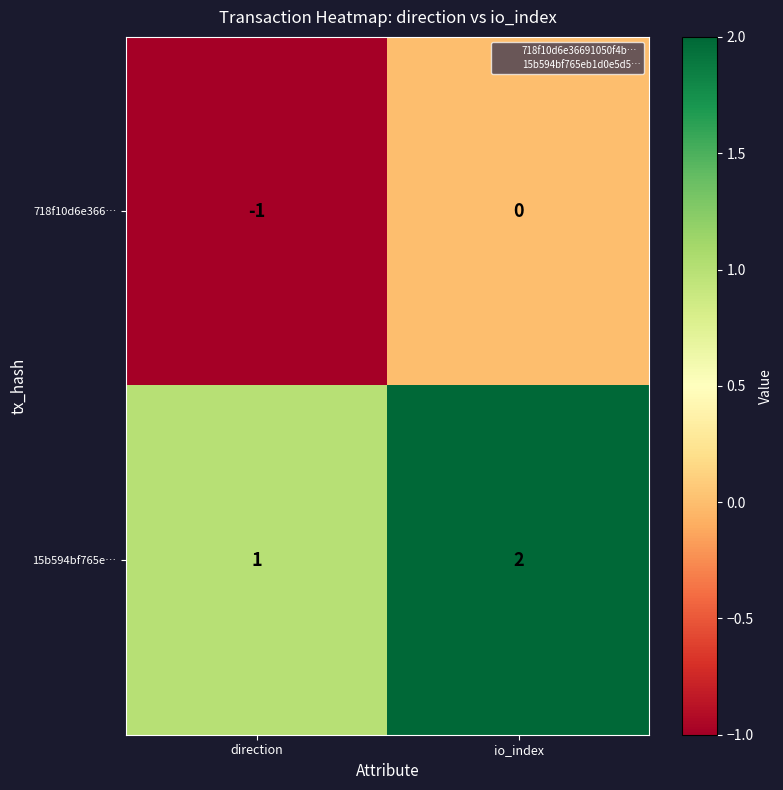

Which category has the lowest value across all series?

direction